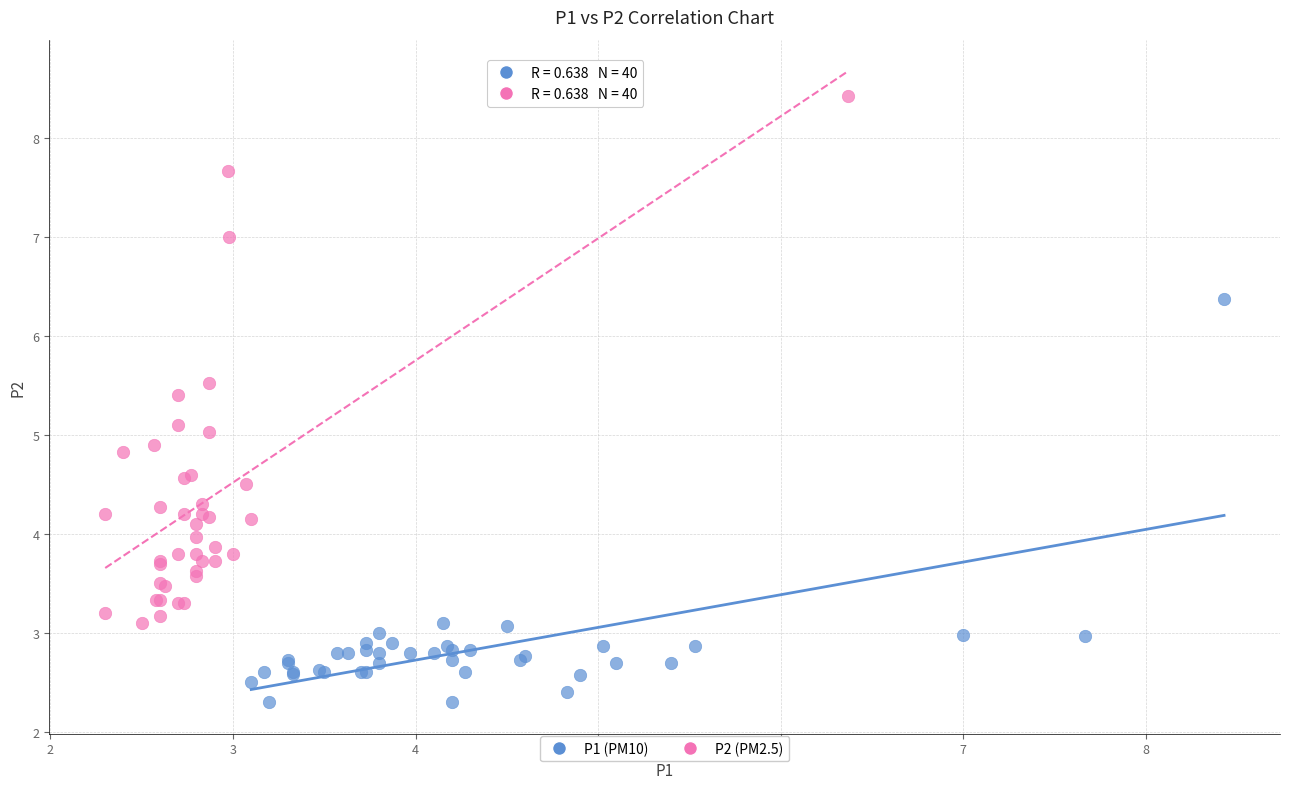

Which series has the widest spread of Y values?

P2 (PM2.5)